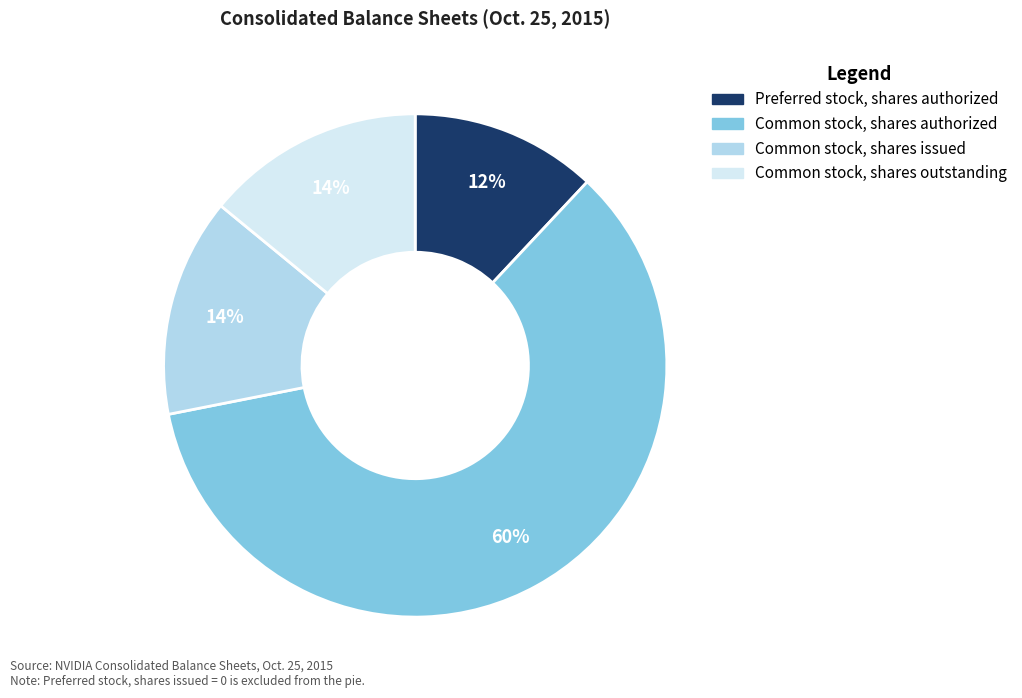

Is there any slice that represents more than half of the pie?

Yes